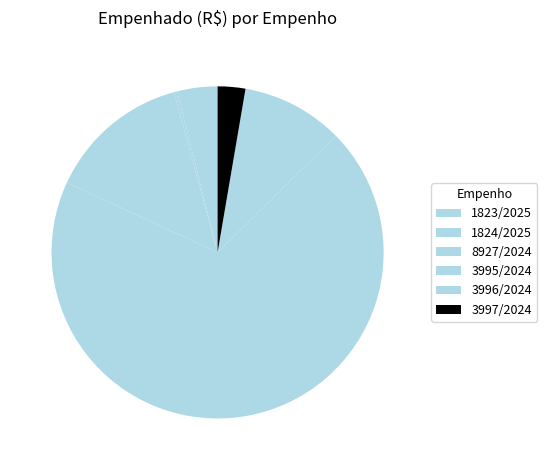

To the nearest percent, what is the average slice percentage?

17%